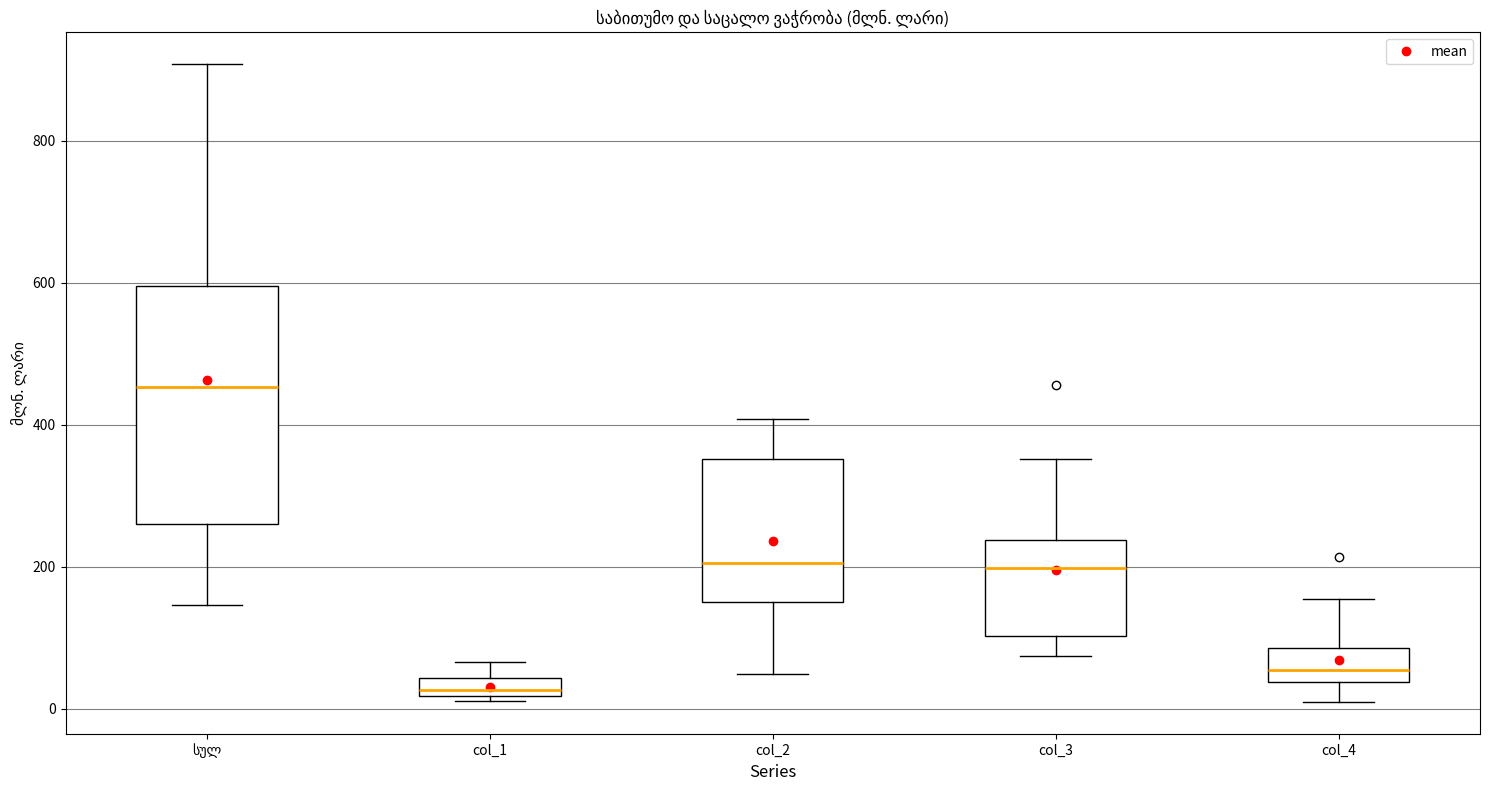

Where is the lower edge of the box for col_4 on the y-axis? The values are not printed on the chart, so give them approximately, as read against the axis.

40